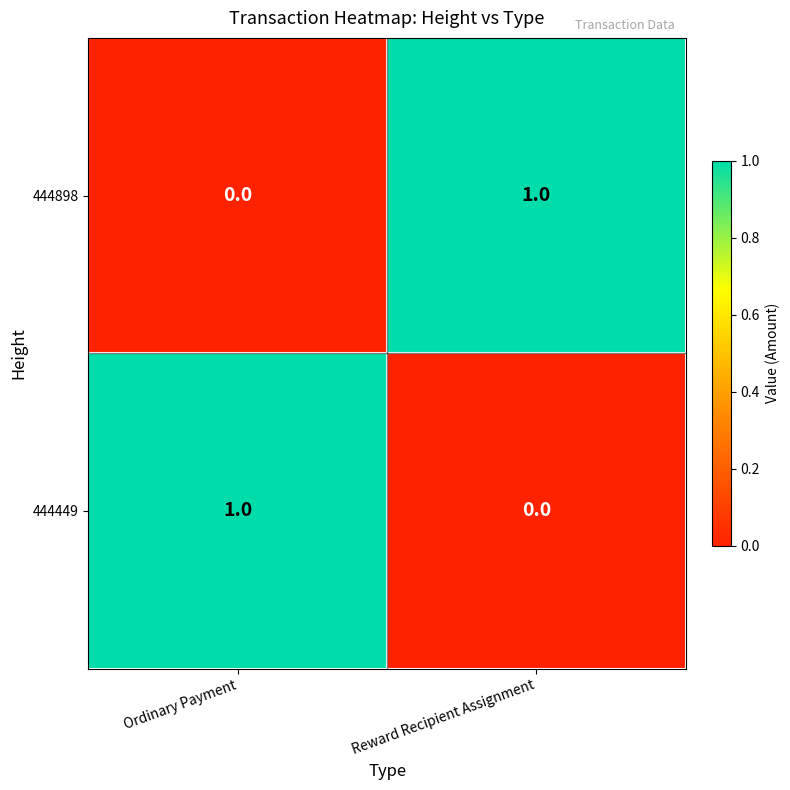

True or false: 444898 has a value of -1 at Ordinary Payment.

False